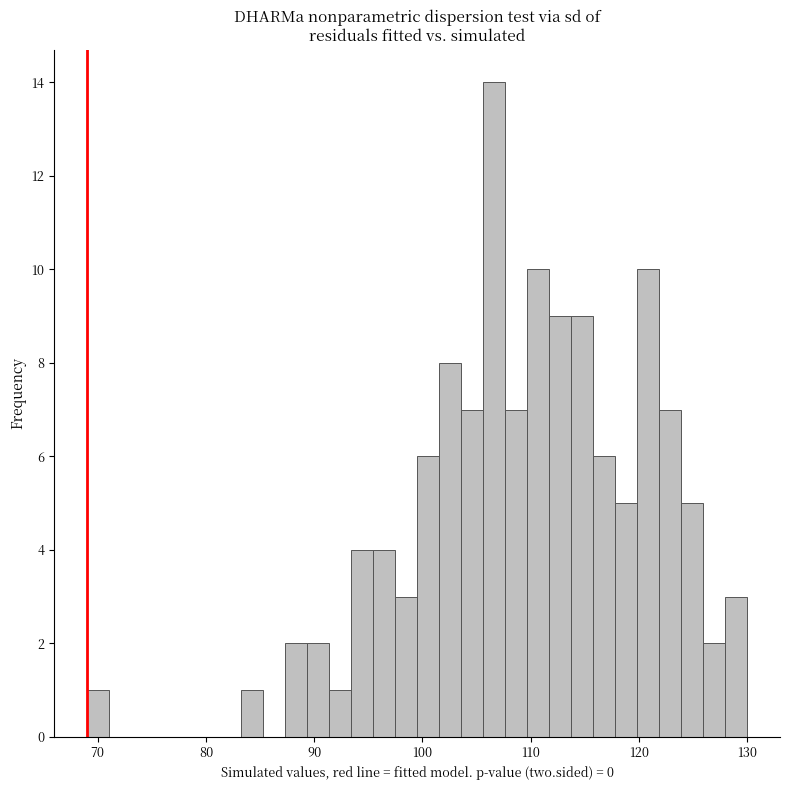

Read against the x-axis, roughly where is the centre of the tallest bar?

107